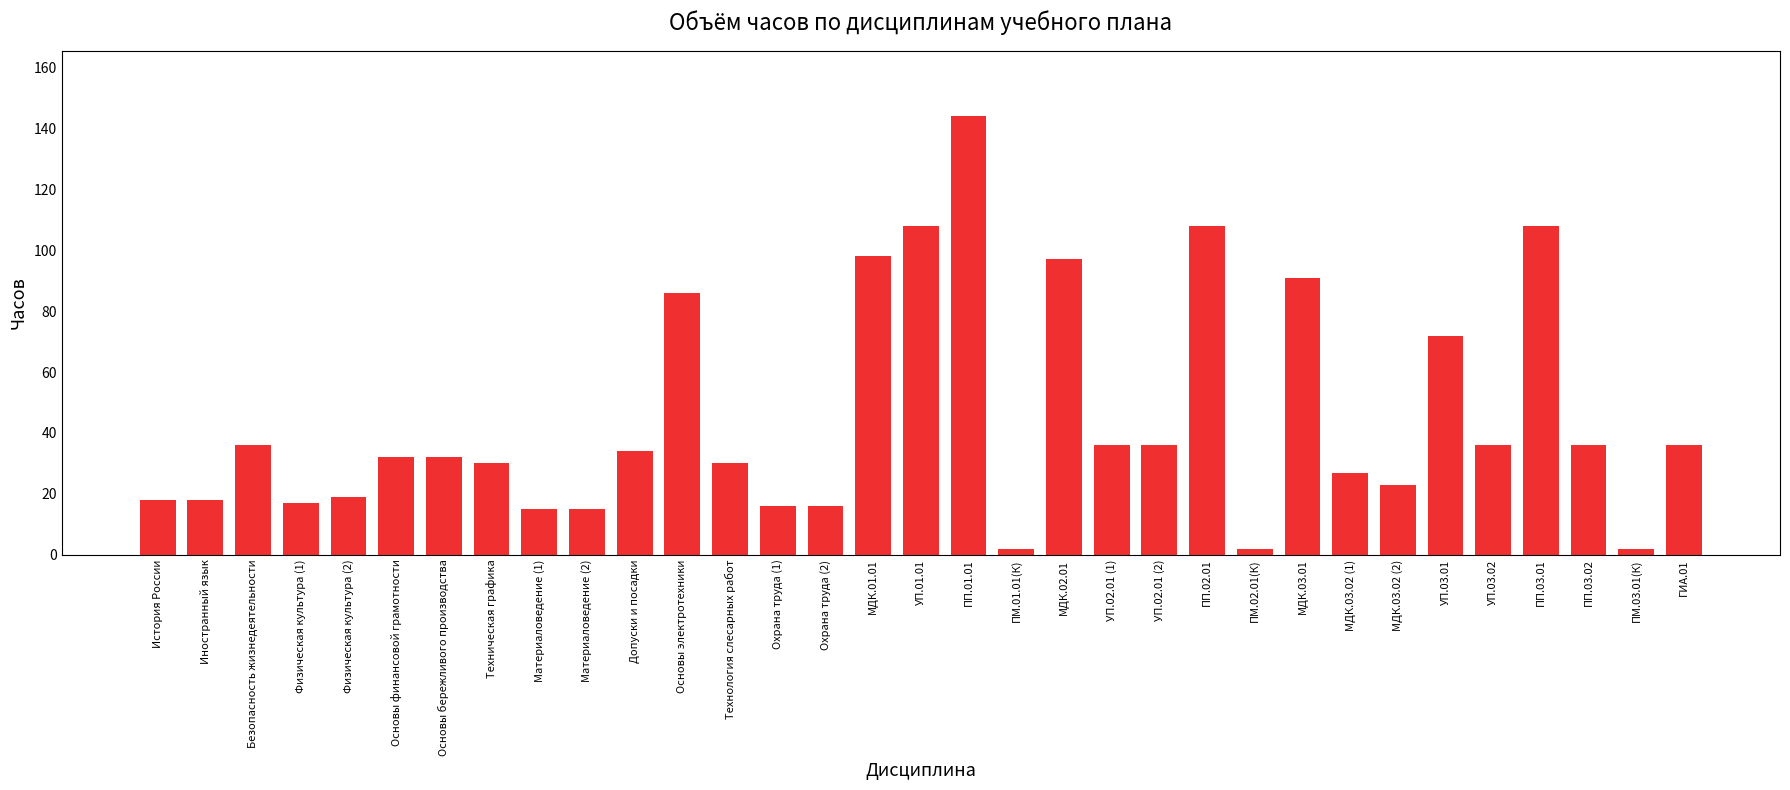

Reading right to left, transcribe all the data shown in this chart.

36	2	36	108	36	72	23	27	91	2	108	36	36	97	2	144	108	98	16	16	30	86	34	15	15	30	32	32	19	17	36	18	18